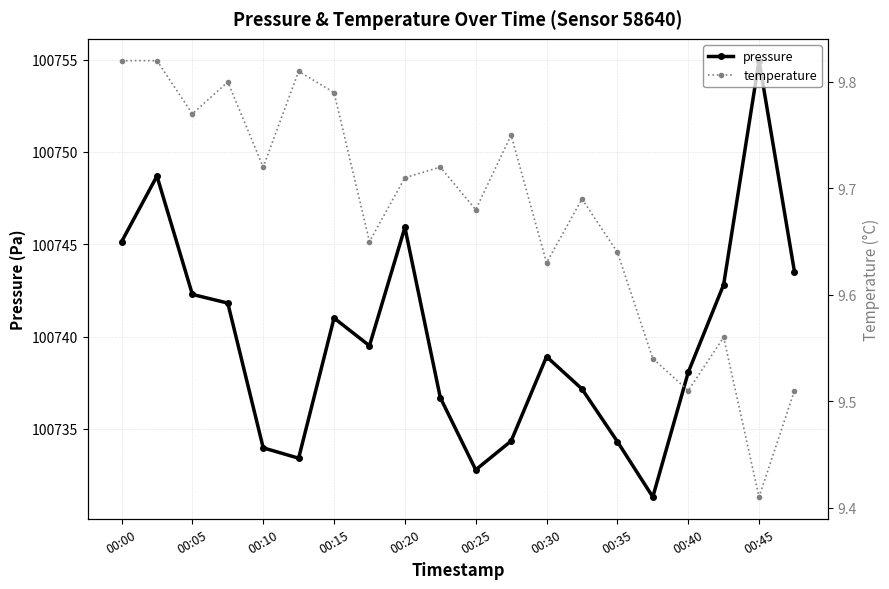

How many interior local valleys does the pressure series have?

4